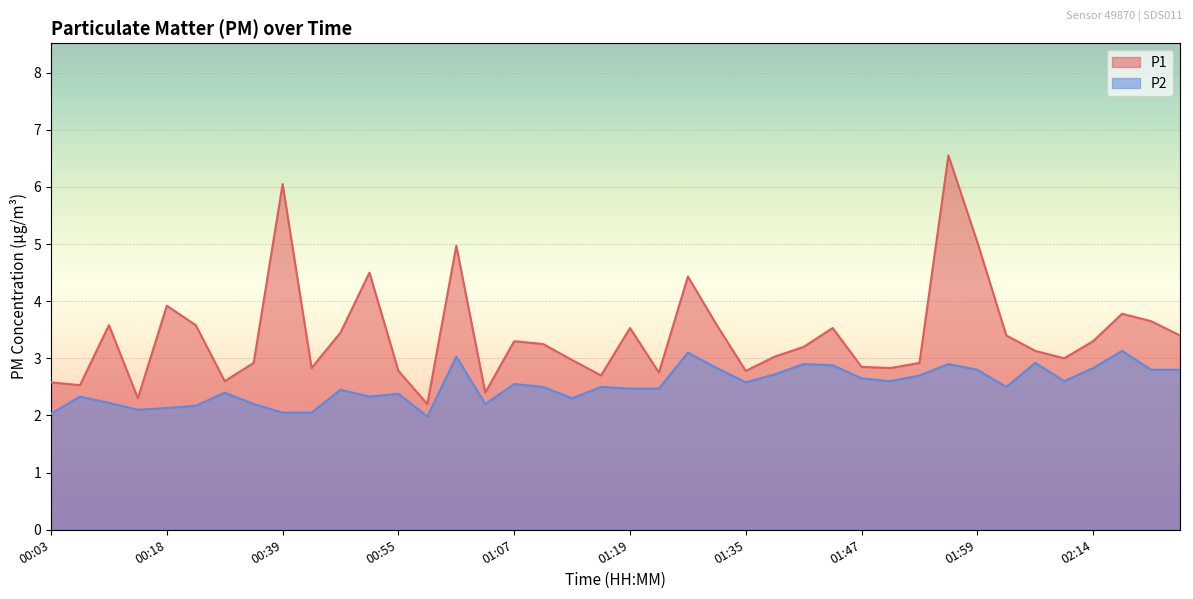

How many lines are shown in the chart?

2